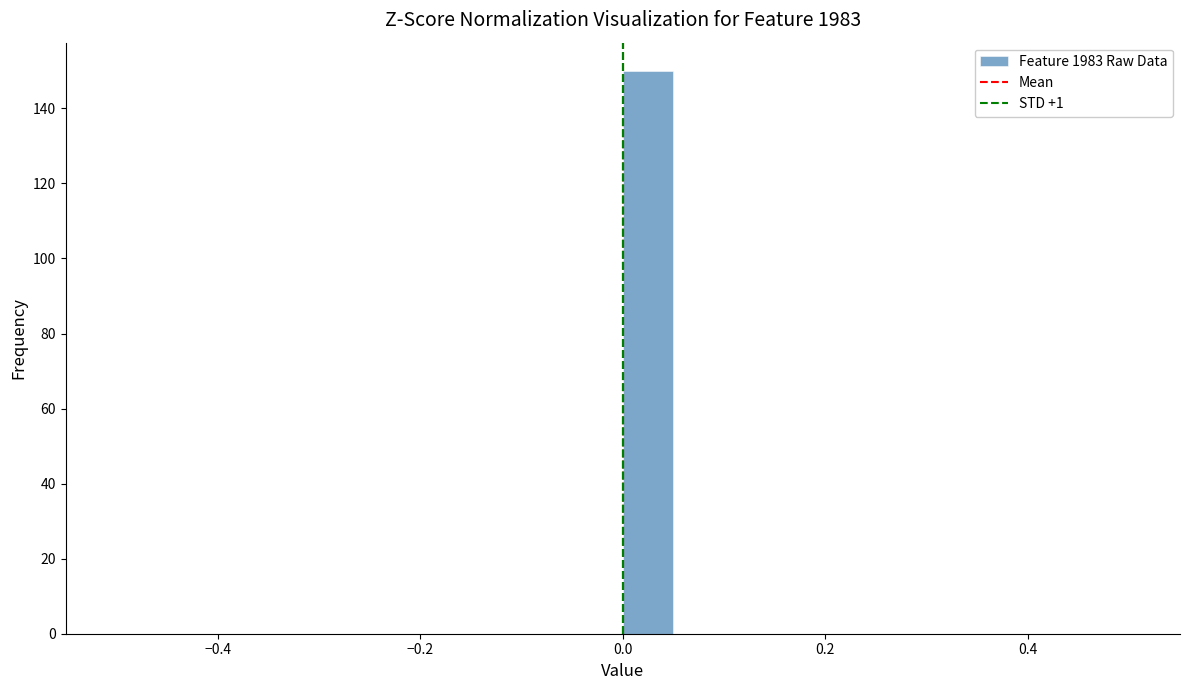

Around what value on the x-axis is the tallest bar? Give the approximate position of its centre, as read against the axis.

0.02